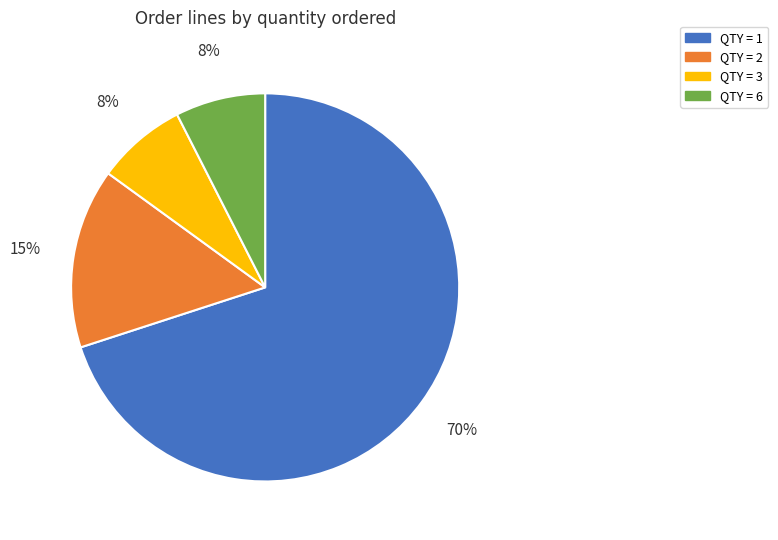

Do QTY = 2 and QTY = 6 together represent more than half of the pie?

No